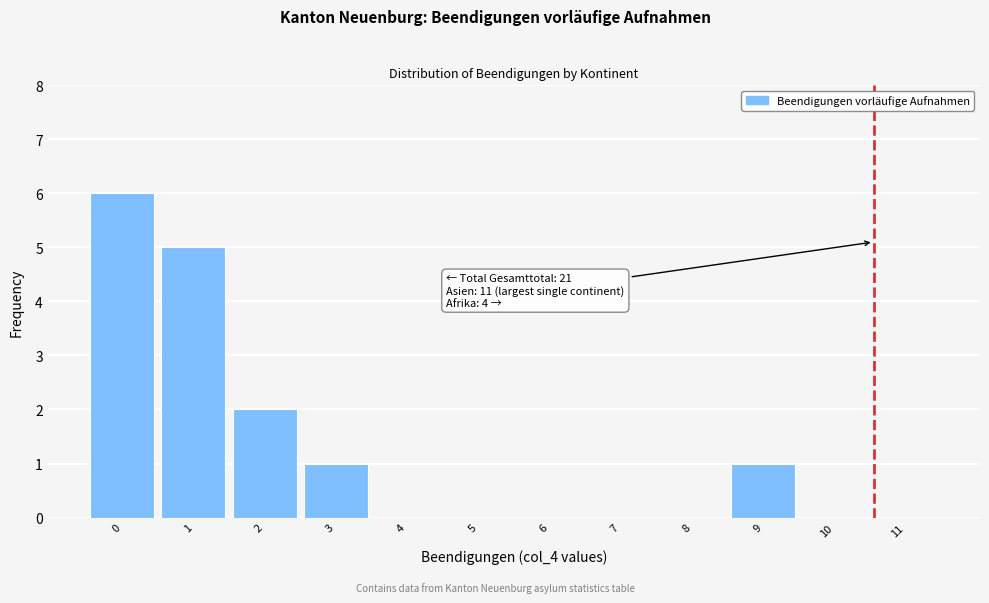

Reading right to left, list all the values displayed in this chart.

11=0	10=0	9=1	8=0	7=0	6=0	5=0	4=0	3=1	2=2	1=5	0=6